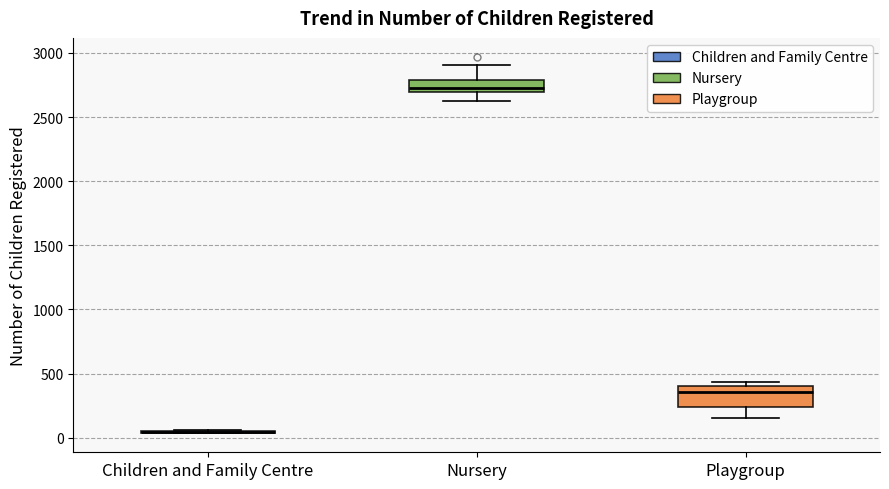

Where is the lower edge of the box for Nursery on the y-axis? The values are not printed on the chart, so give them approximately, as read against the axis.

2700